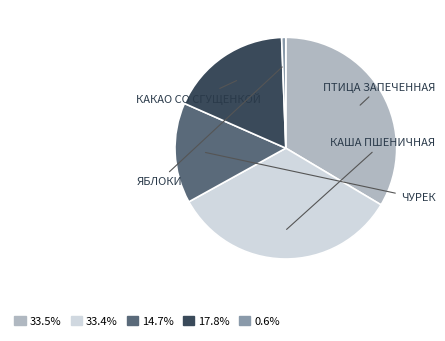

Is there a majority slice in this chart?

No